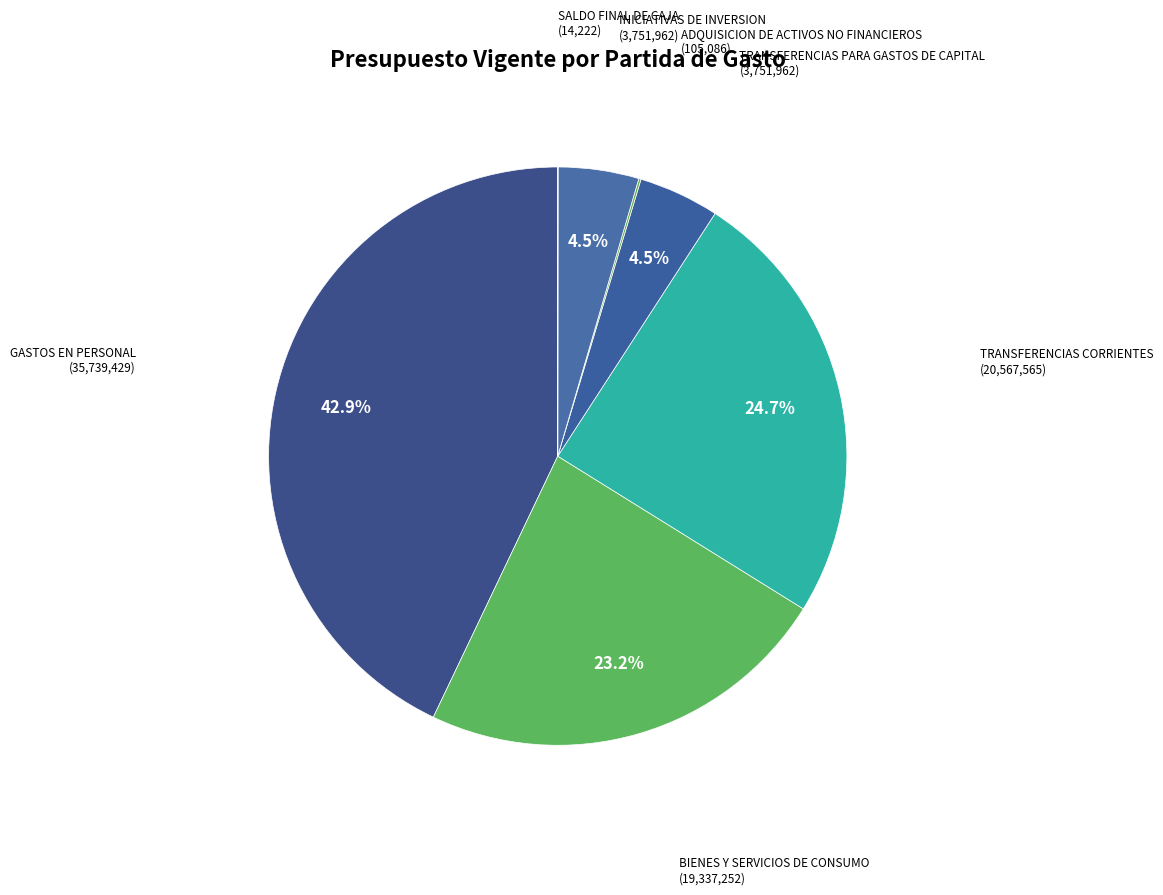

To the nearest percent, what is the difference between the largest and smallest slice percentages?

43%